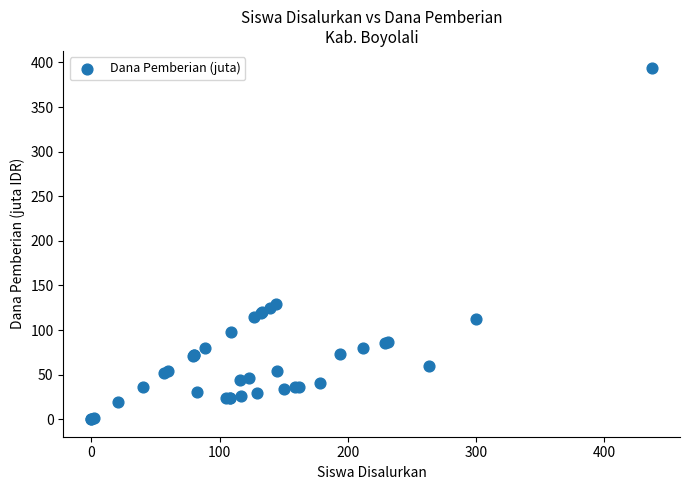

What Y value in the scatter plot is closest to 196?

129.6